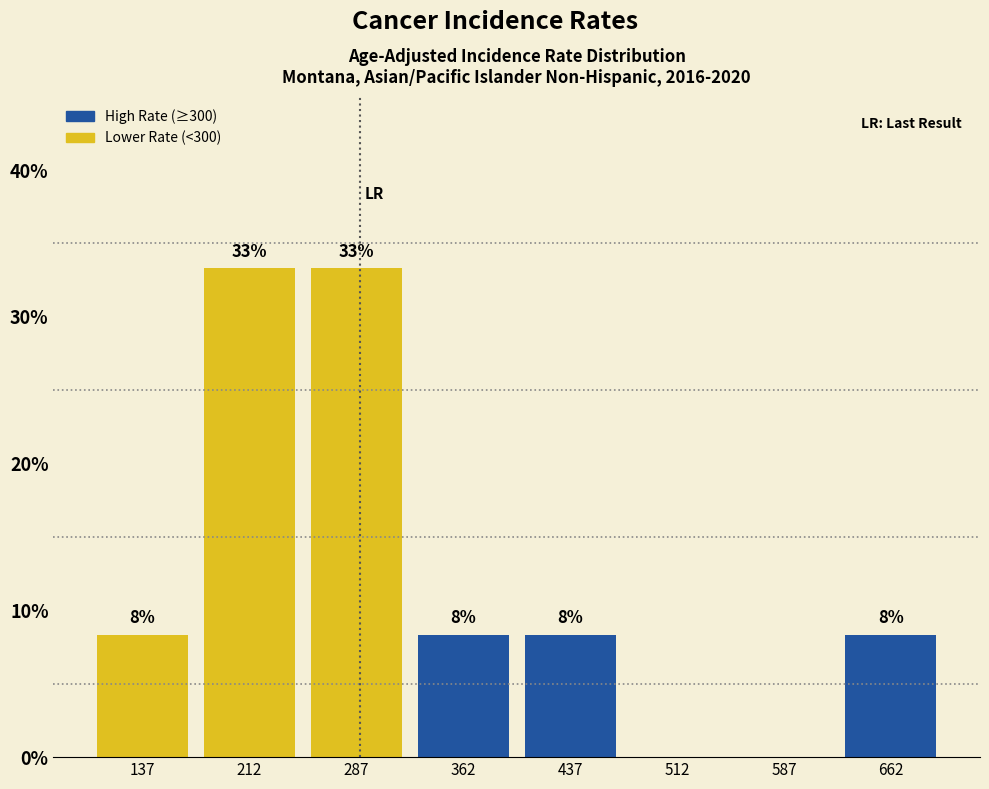

Are the bars horizontal?

No